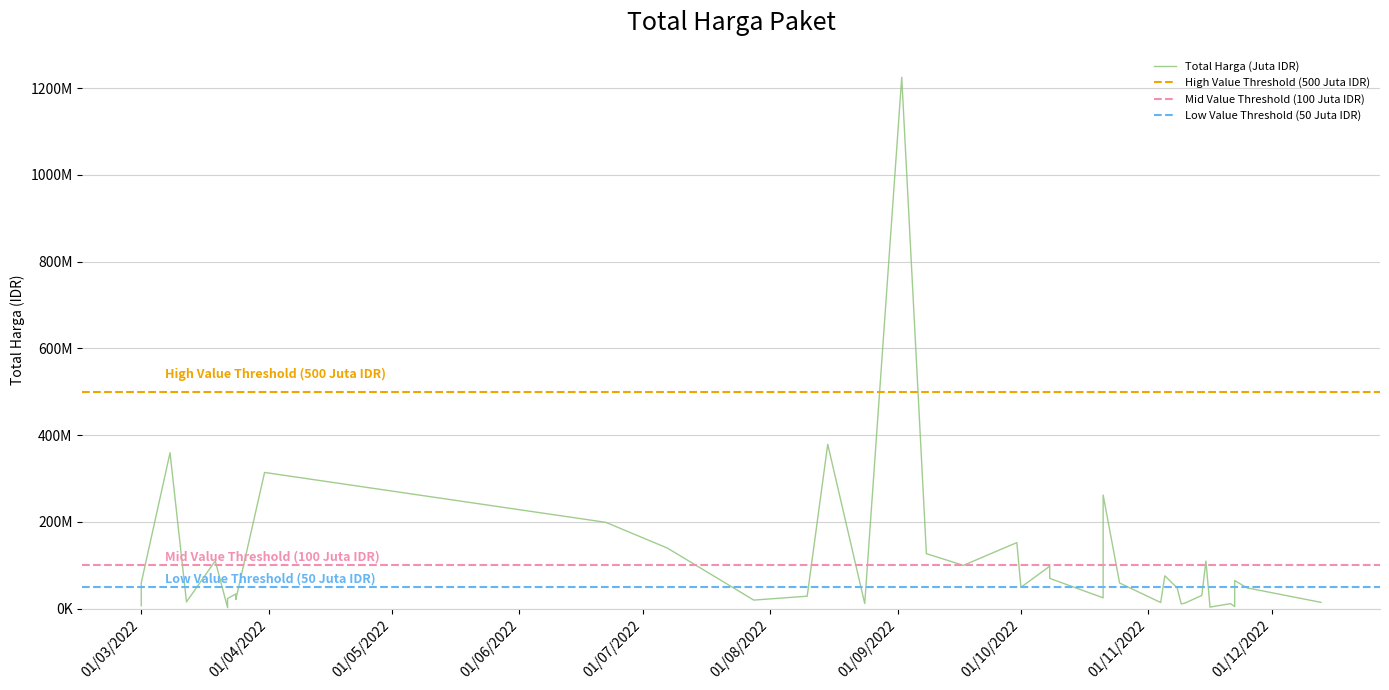

Which category has the lowest value across all series?

2022-03-22